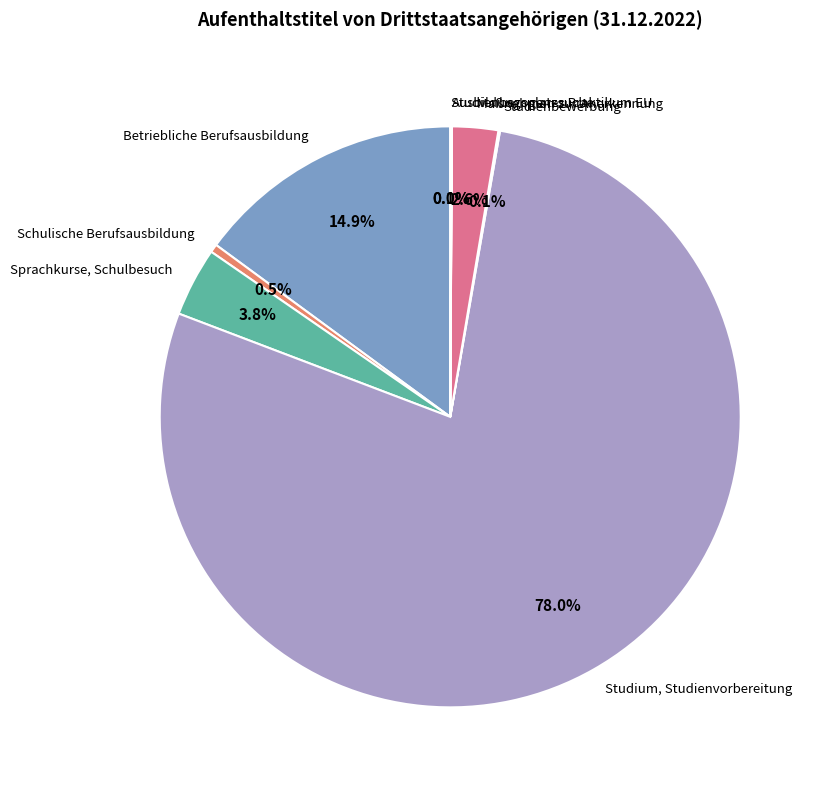

True or false: Maßnahmen zur Anerkennung accounts for 17% of the total.

False